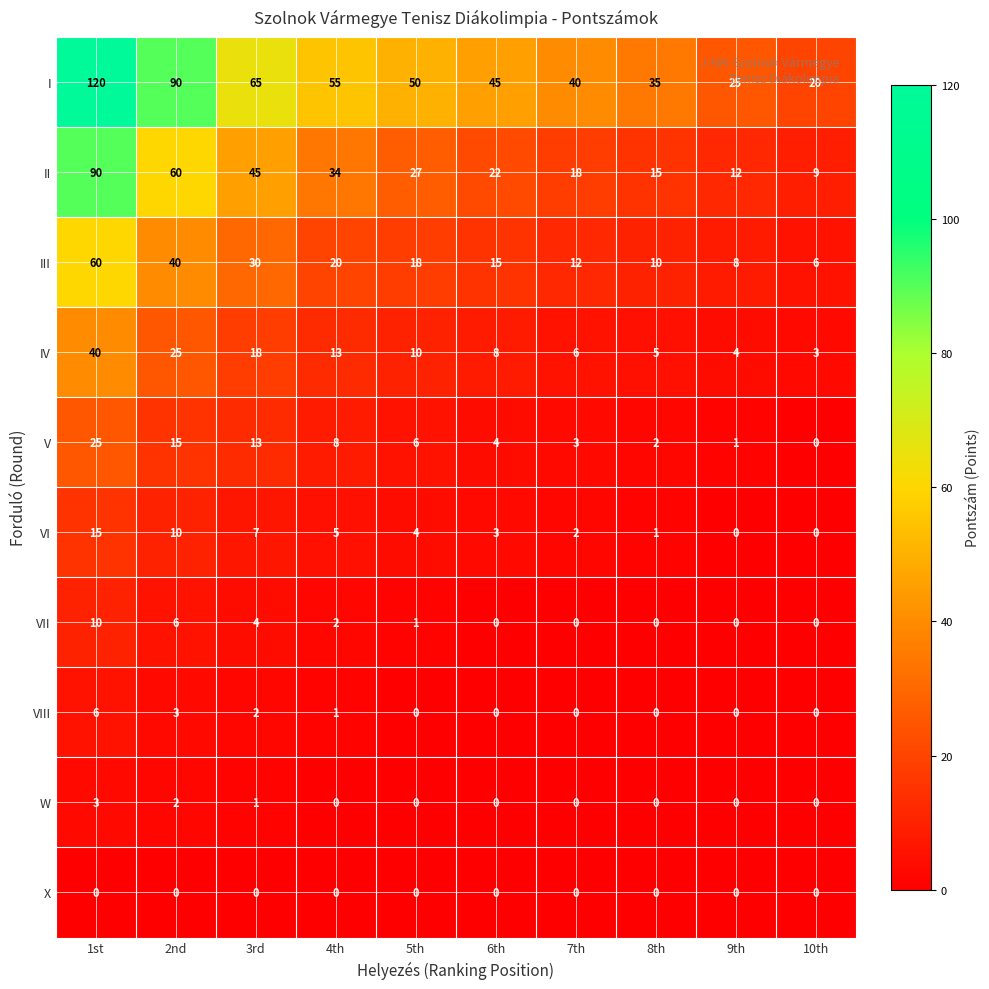

What is the difference between the maximum and minimum values in the II series?

81